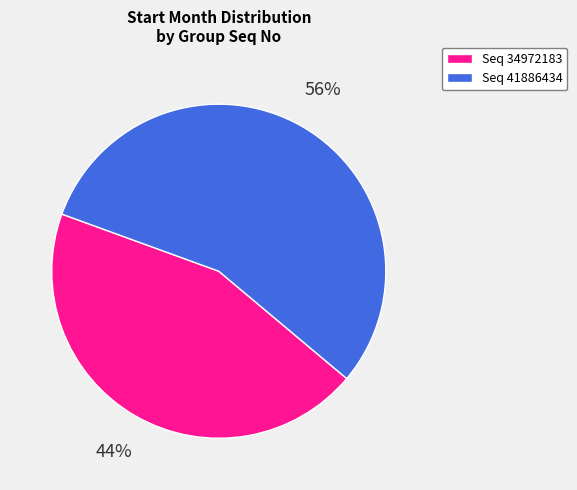

Which has a higher value, Seq 41886434 or Seq 34972183?

Seq 41886434